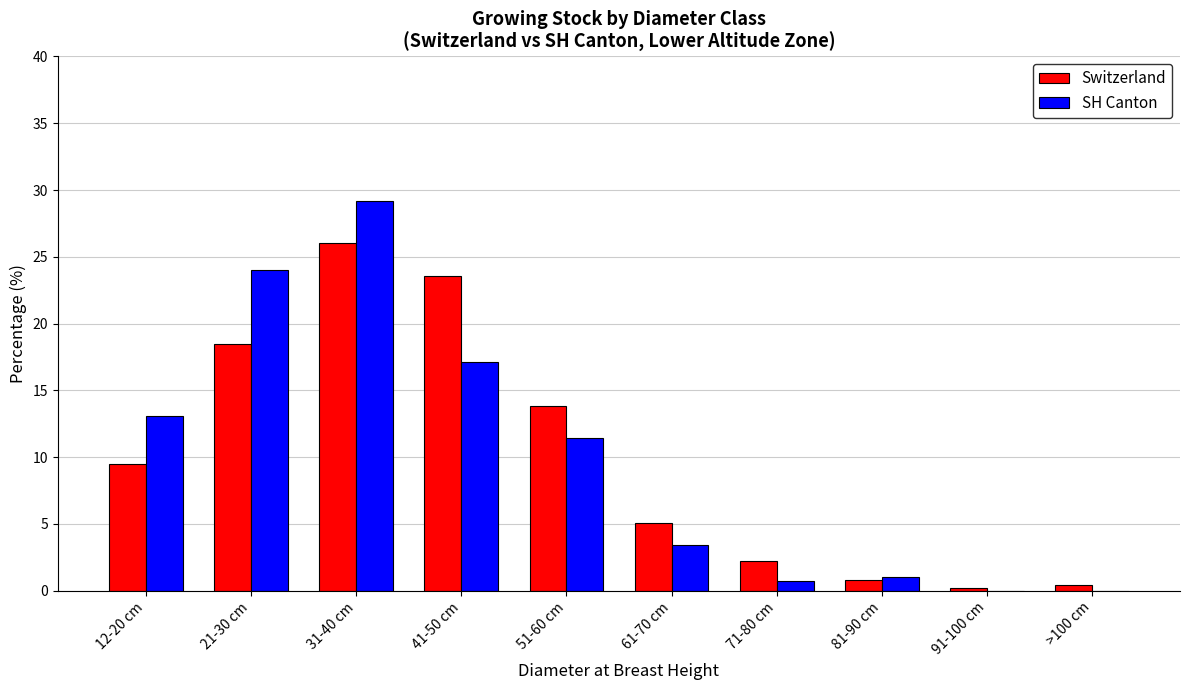

How many categories are shown in the chart?

10